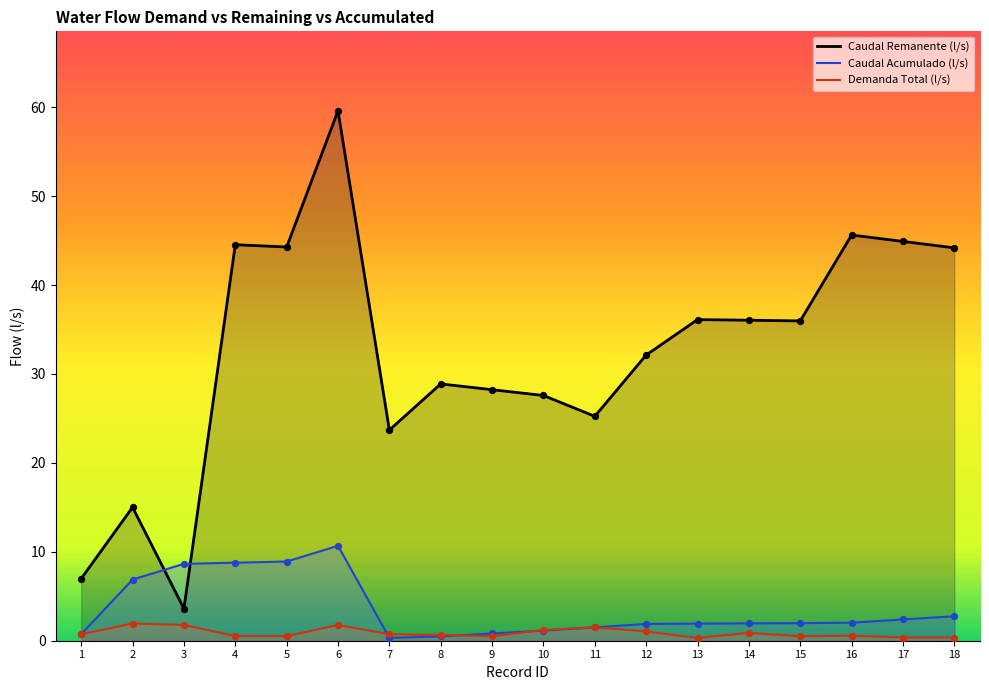

What are all the series names shown in the legend?

Caudal Remanente (l/s), Caudal Acumulado (l/s), Demanda Total (l/s)